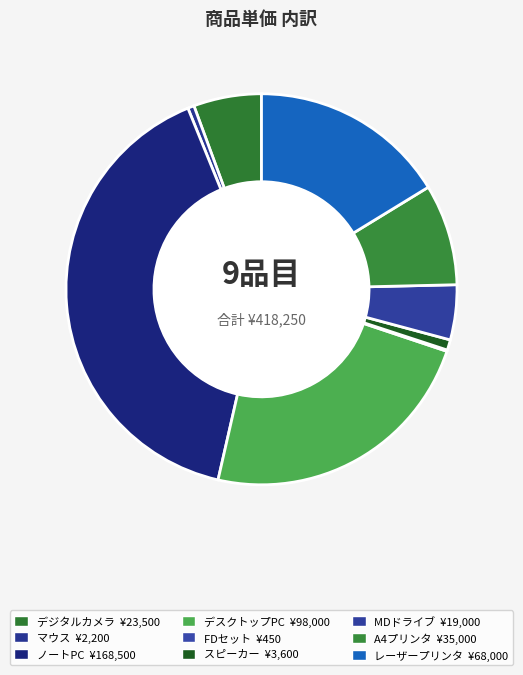

What is the total percentage of MDドライブ and FDセット?

4.7%